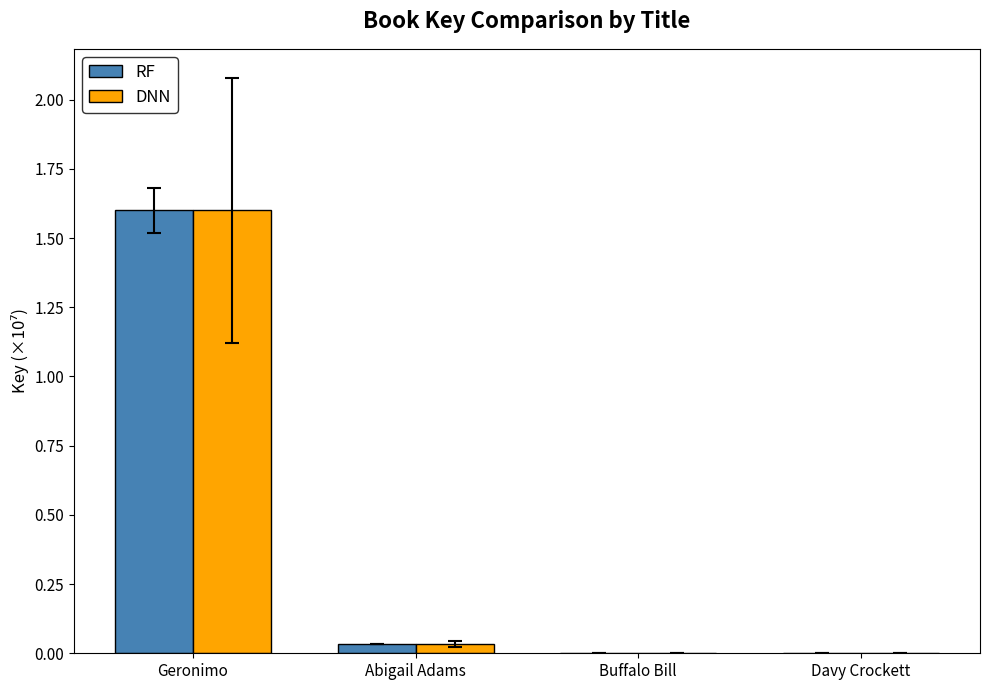

What is the sum of all RF values?

1.6